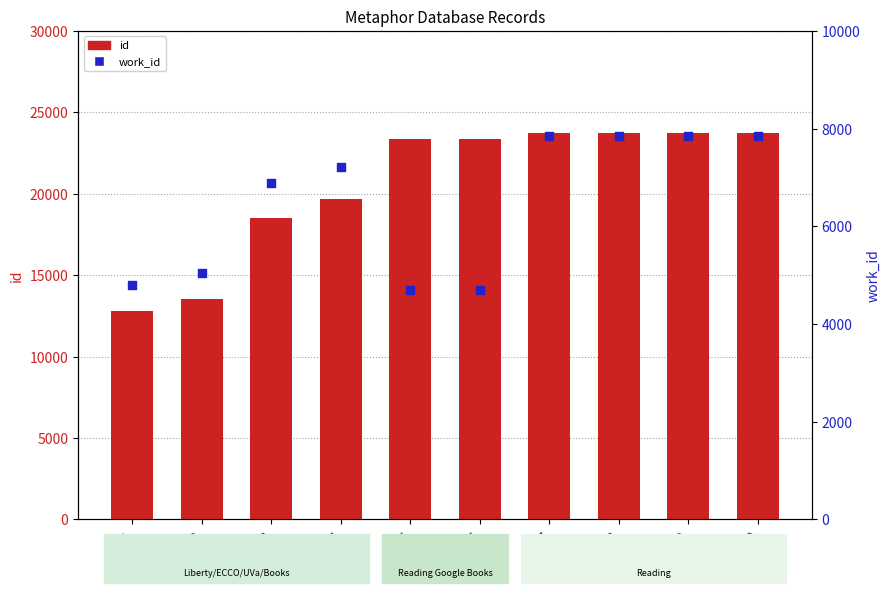

What are all the series names shown in the legend?

id, work_id